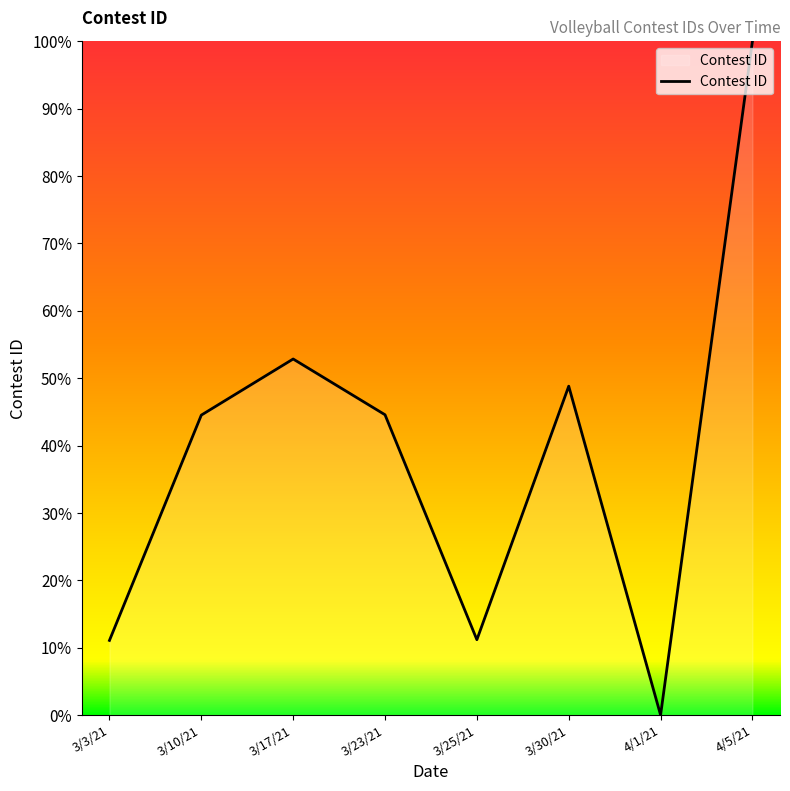

How many interior local peaks (higher than both neighbors) does the data have?

2